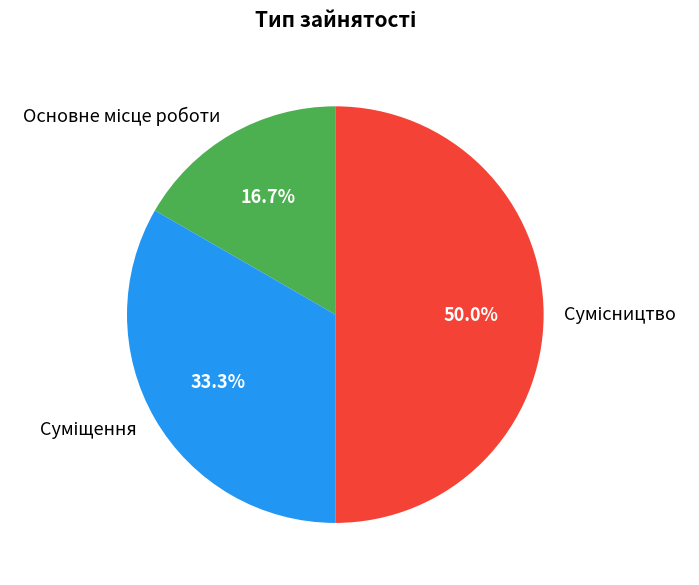

The Основне місце роботи slice represents 17% of the pie. True or false?

True